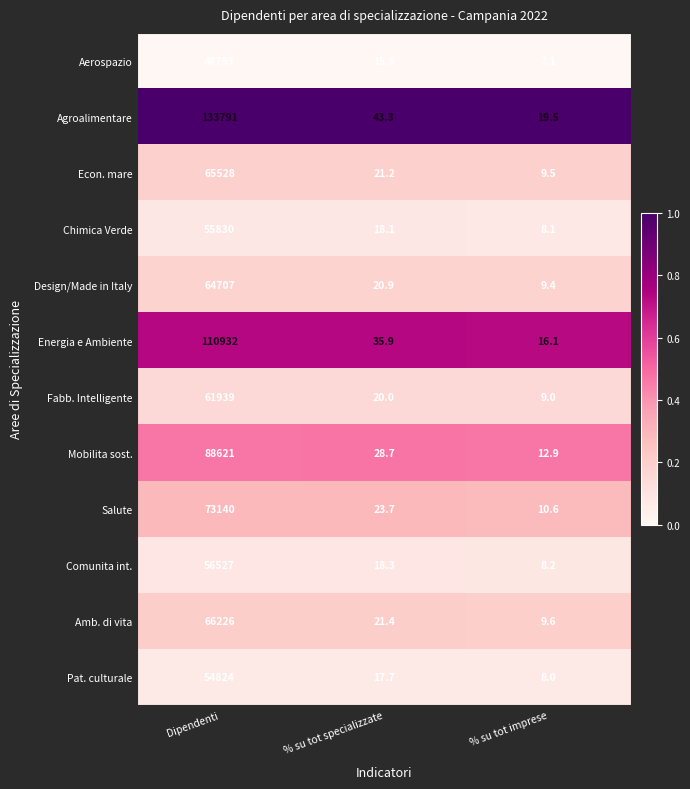

Which series changed the most between Dipendenti and % su tot imprese?

Agroalimentare